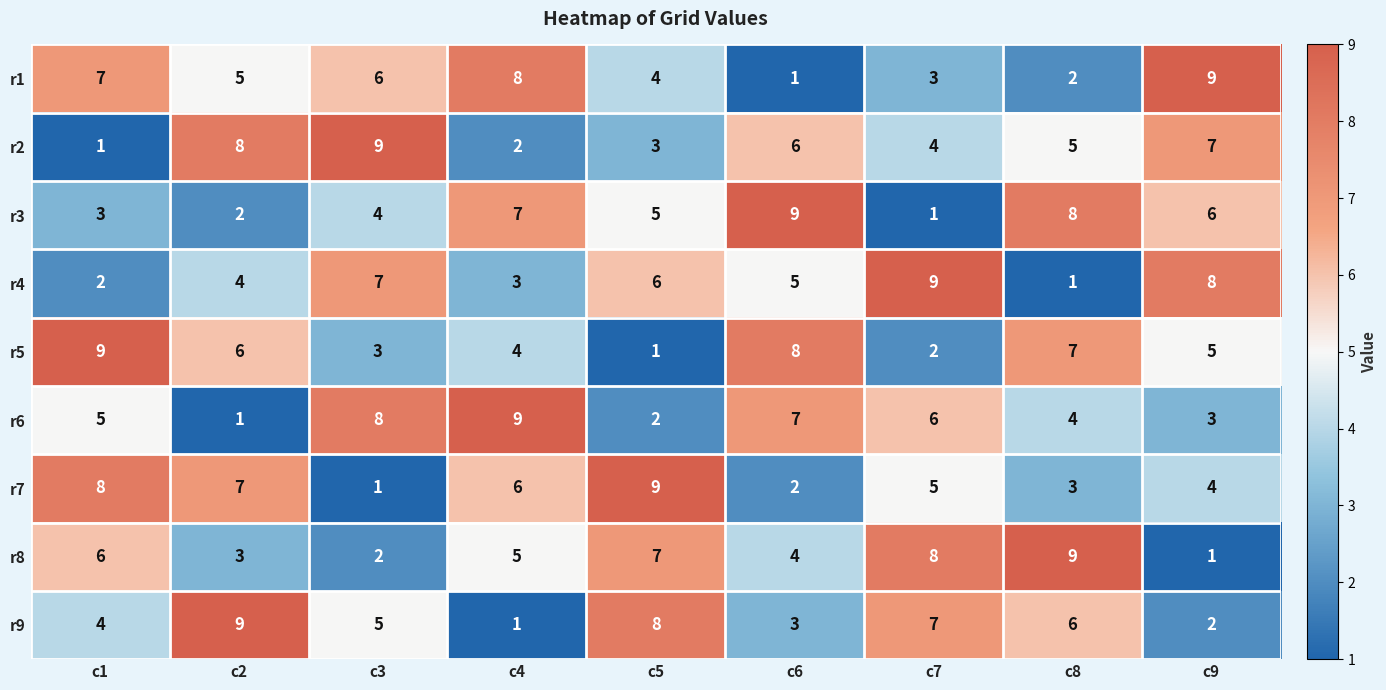

At which label does r7 reach its peak?

c5